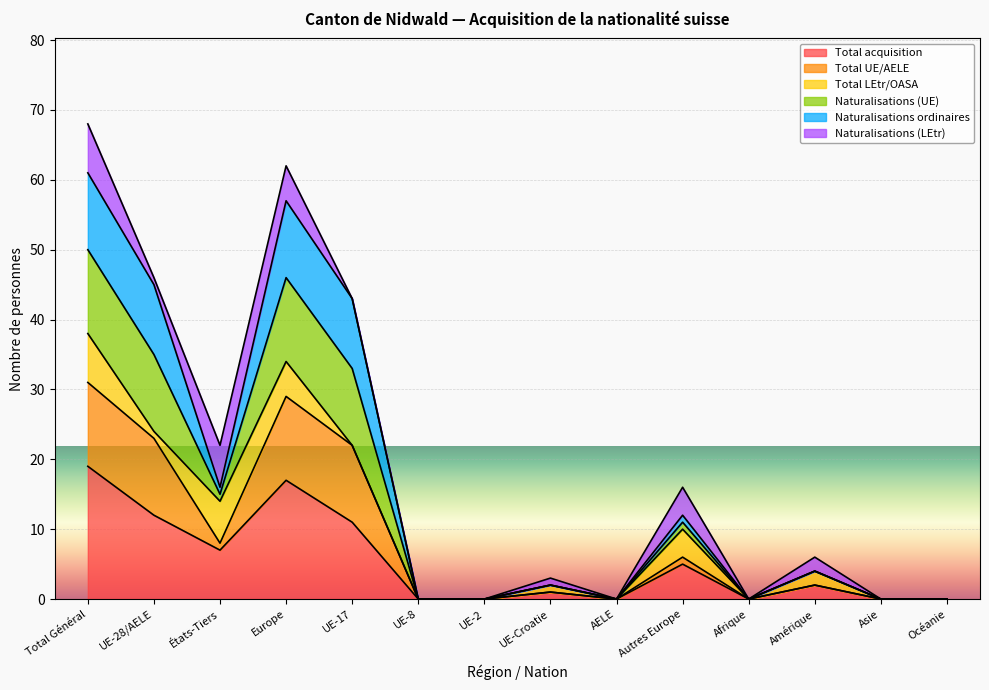

Does the chart display data point markers on the line(s)?

No